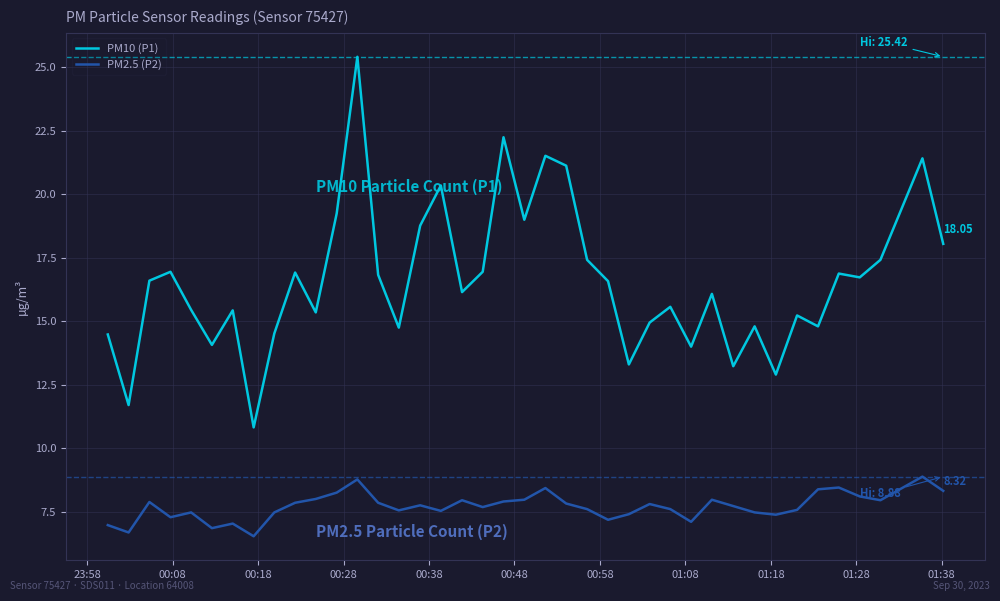

What is the minimum value shown in the chart?

6.5